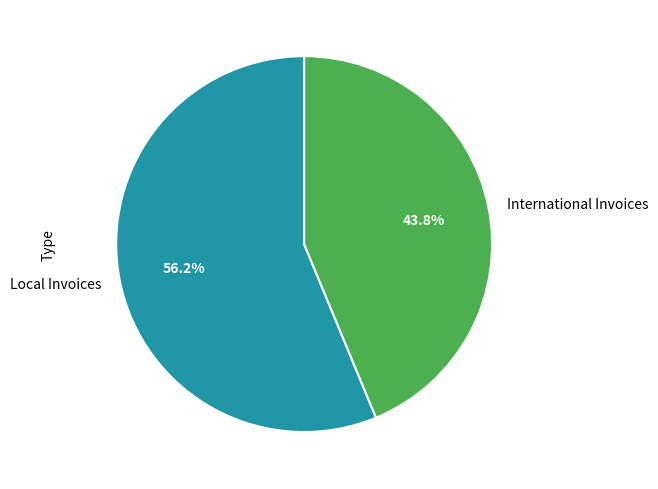

Is it true that Local Invoices is 56% of the pie?

True